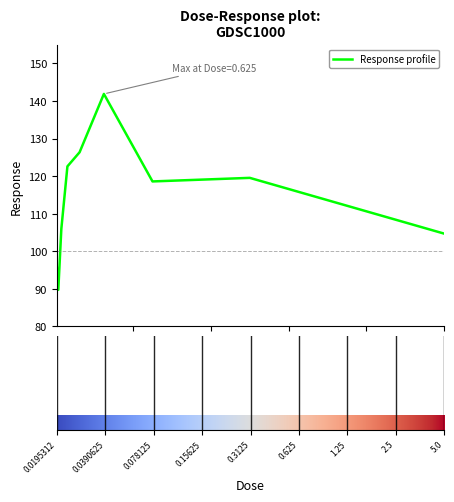

What is the smallest value displayed?

89.7